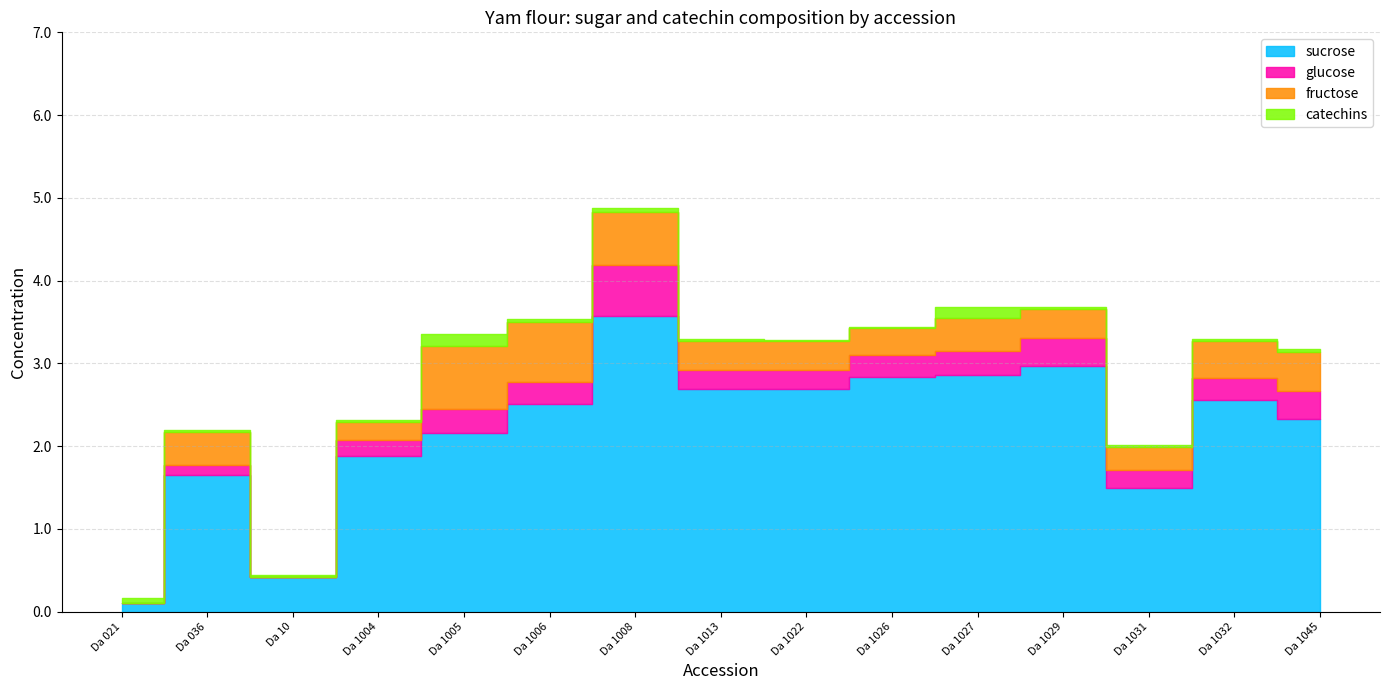

At which category is the sum across all series the highest?

Da 1008